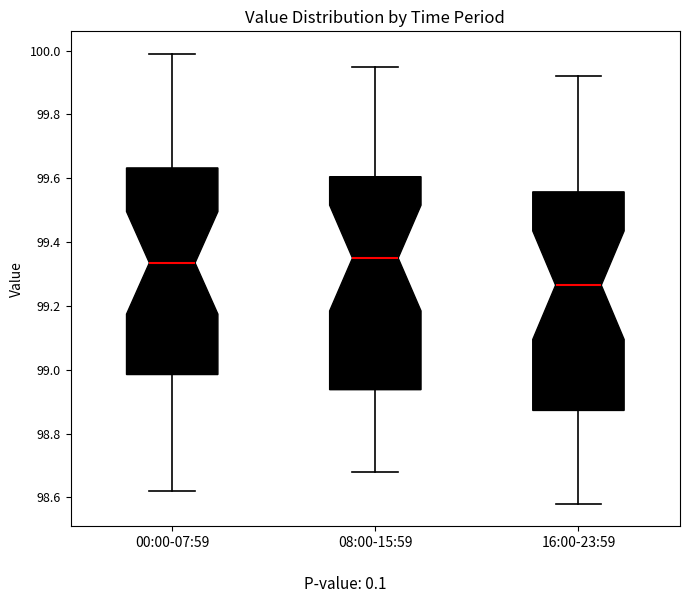

Reading left to right, read every box against the y-axis: the position of its median line, the range the box covers, and the ends of its whiskers. The values are not printed on the chart, so give them approximately, as read against the axis.

00:00-07:59: median 99.34, box 98.98 to 99.64, whiskers 98.62 to 100.00
08:00-15:59: median 99.36, box 98.94 to 99.60, whiskers 98.68 to 99.96
16:00-23:59: median 99.26, box 98.88 to 99.56, whiskers 98.58 to 99.92